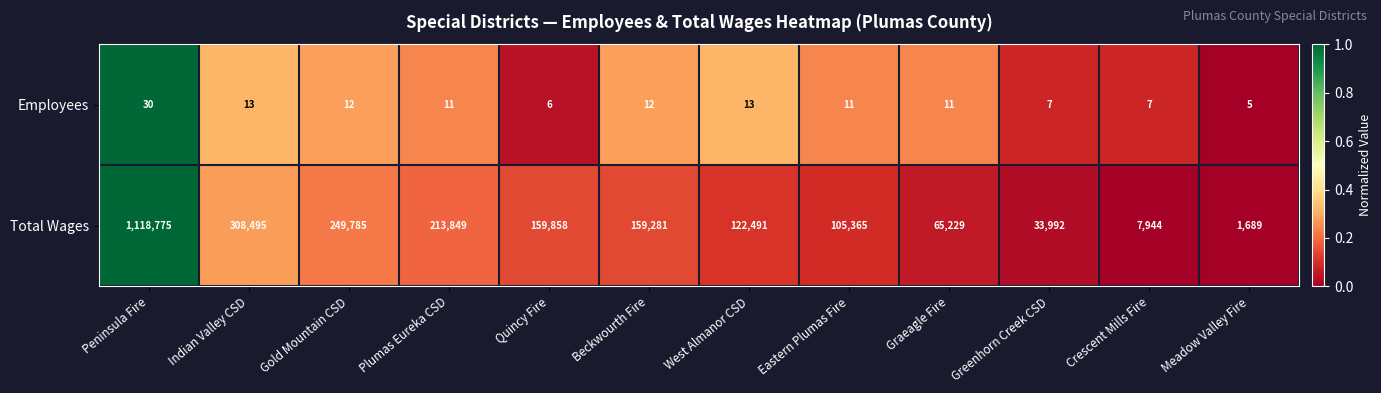

What is the difference between the second highest and minimum values in the Employees series?

8